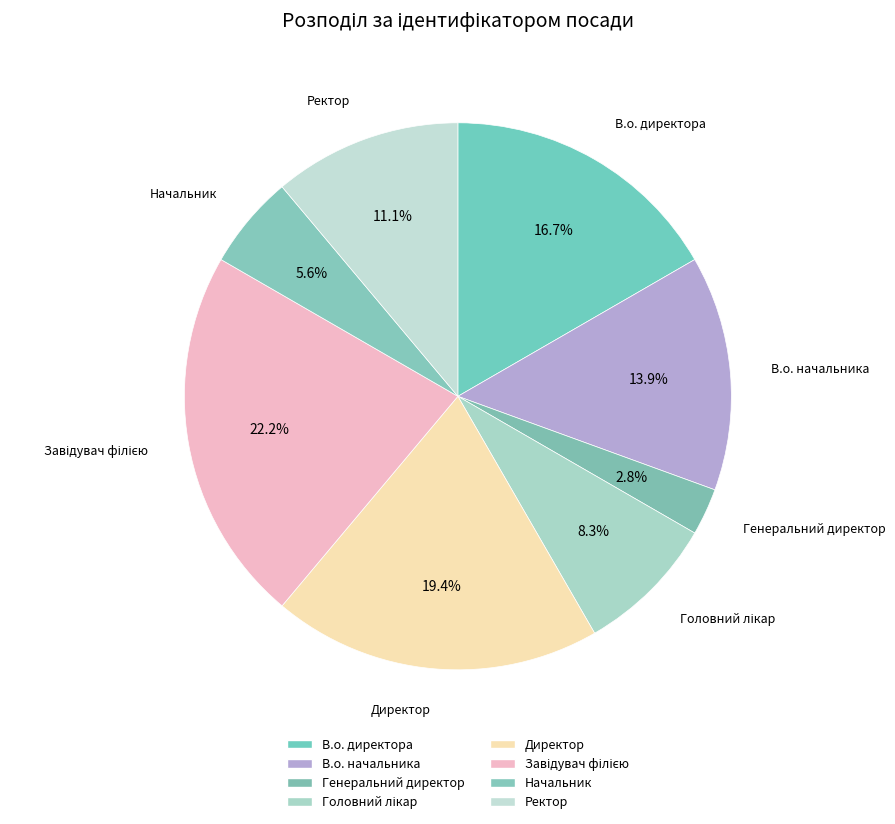

To the nearest percent, what is the average slice percentage?

12%